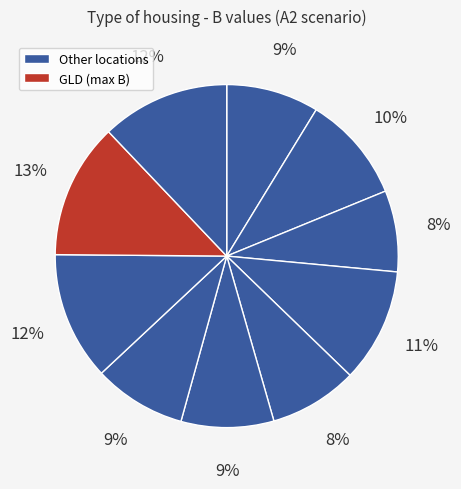

How many segments does this pie chart have?

10